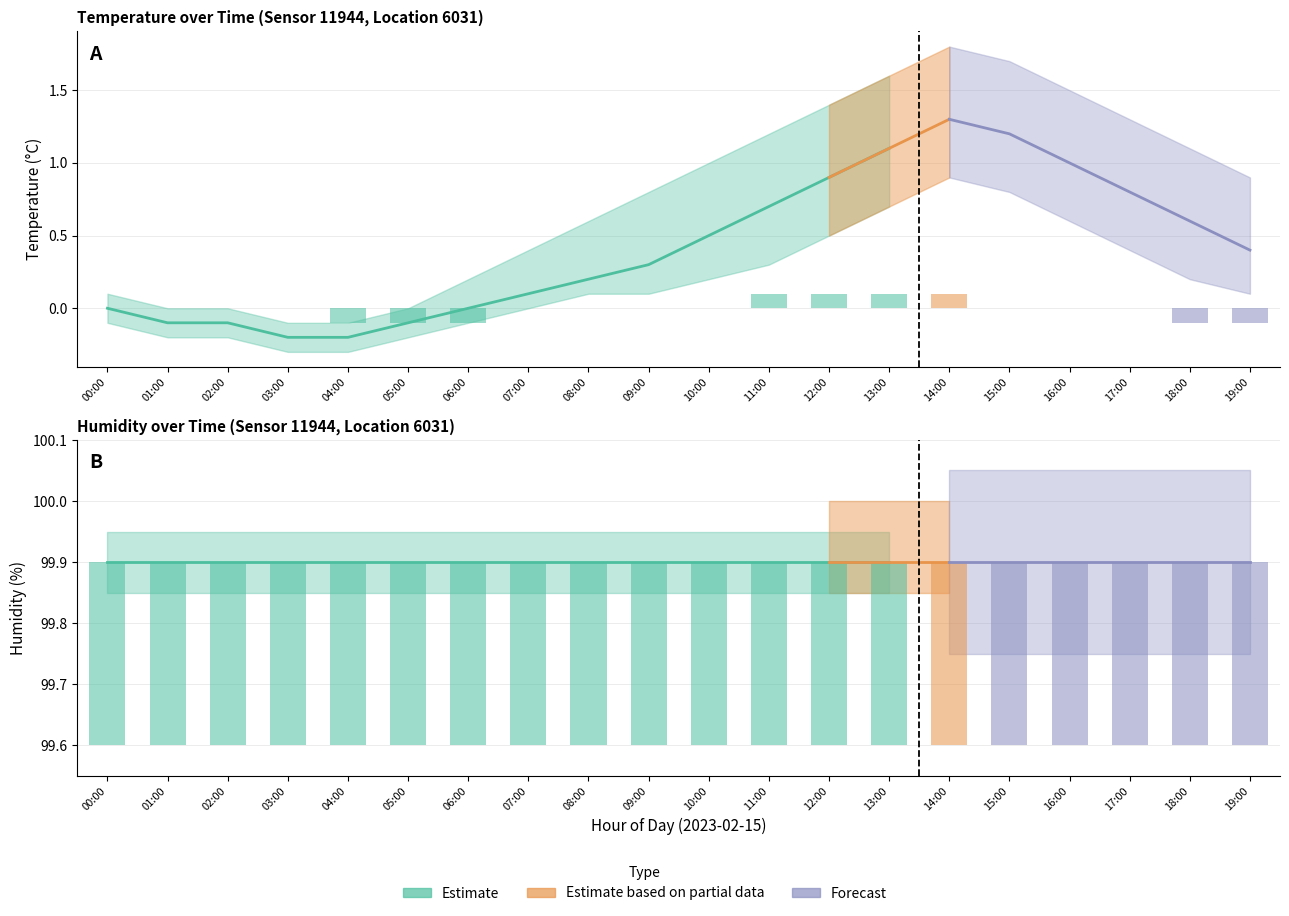

What is the average value of the temperature_lower series?

0.2